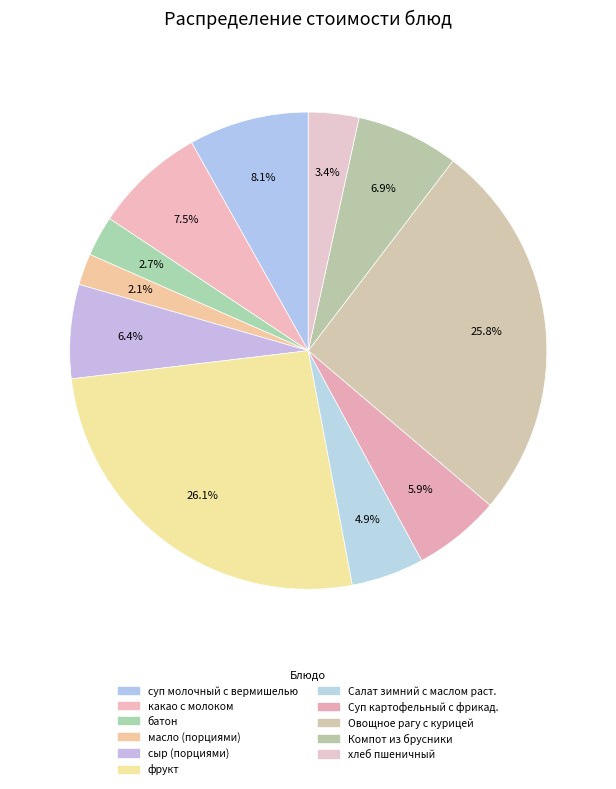

To the nearest percent, what percentage of the pie is масло (порциями)?

2%